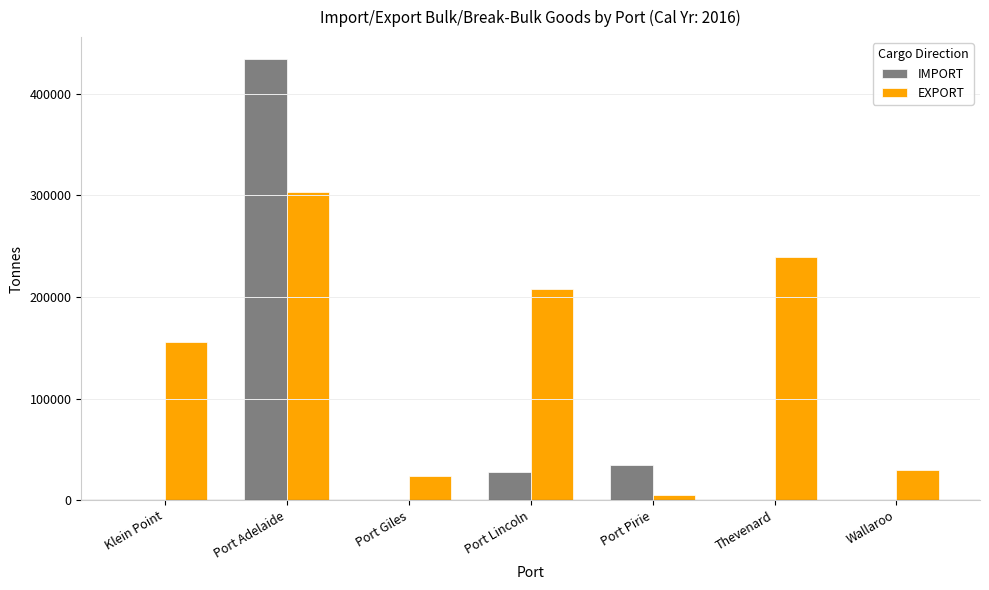

Which label corresponds to the largest value in the chart?

Port Adelaide